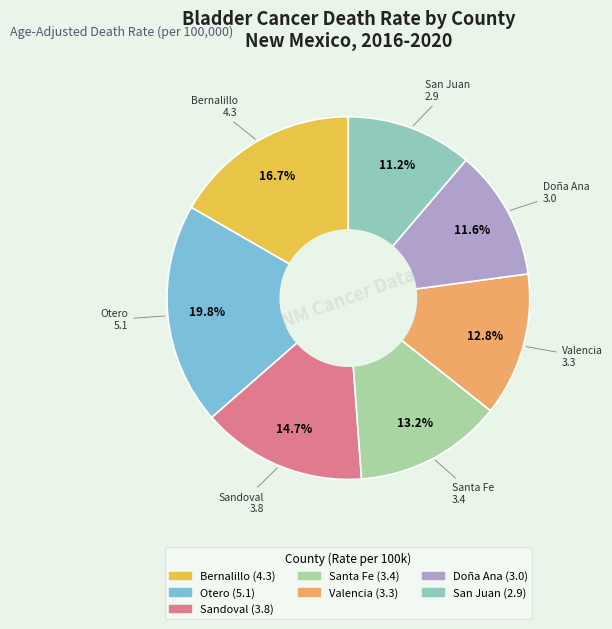

Does Doña Ana account for over 50% of the chart?

No